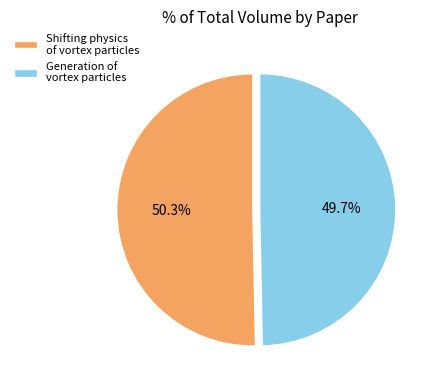

Which slice represents more than half of the pie?

Shifting physics of vortex particles